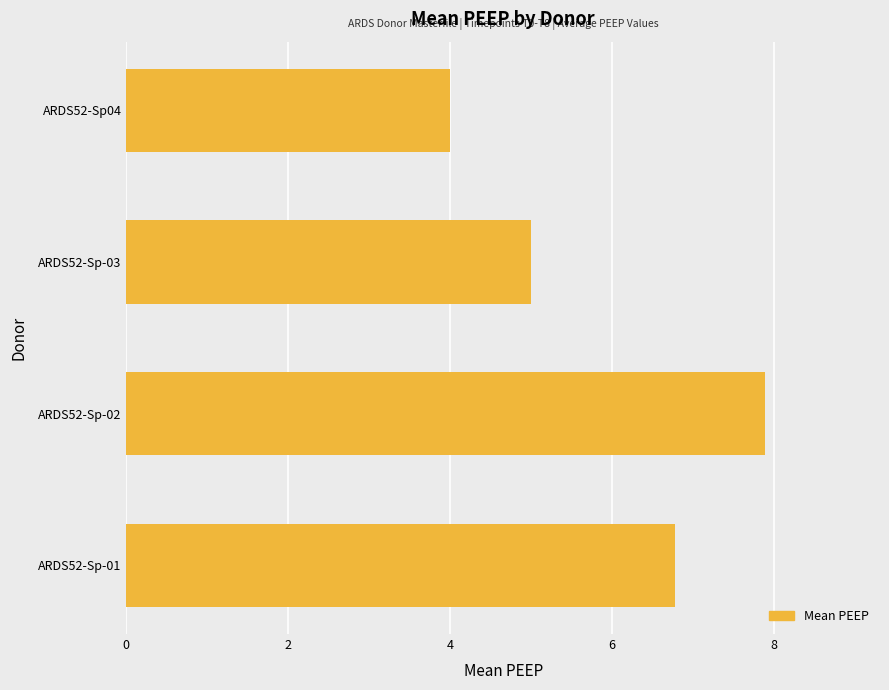

What is the change in value from ARDS52-Sp-01 to ARDS52-Sp-02?

+1.1